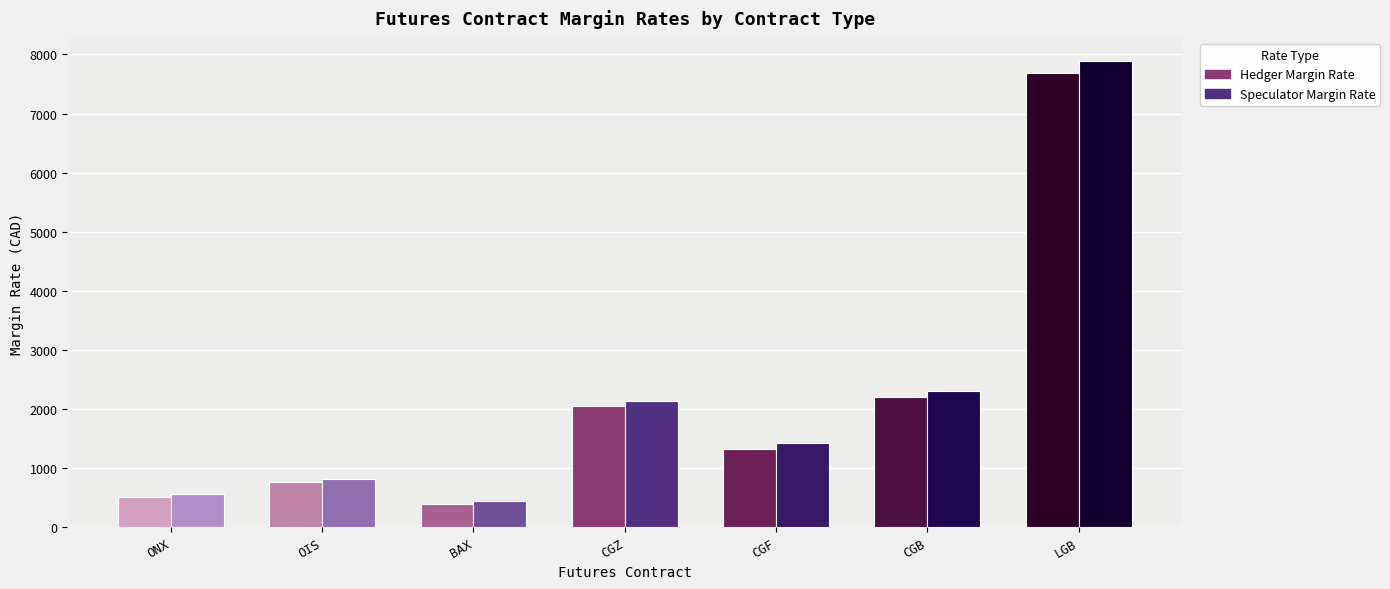

What is the sum of the Hedger Margin Rate values at CGB and OIS?

2974